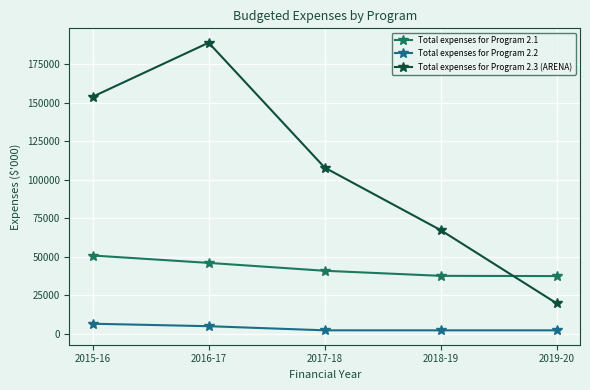

What is the minimum value for Total expenses for Program 2.3 (ARENA)?

19704